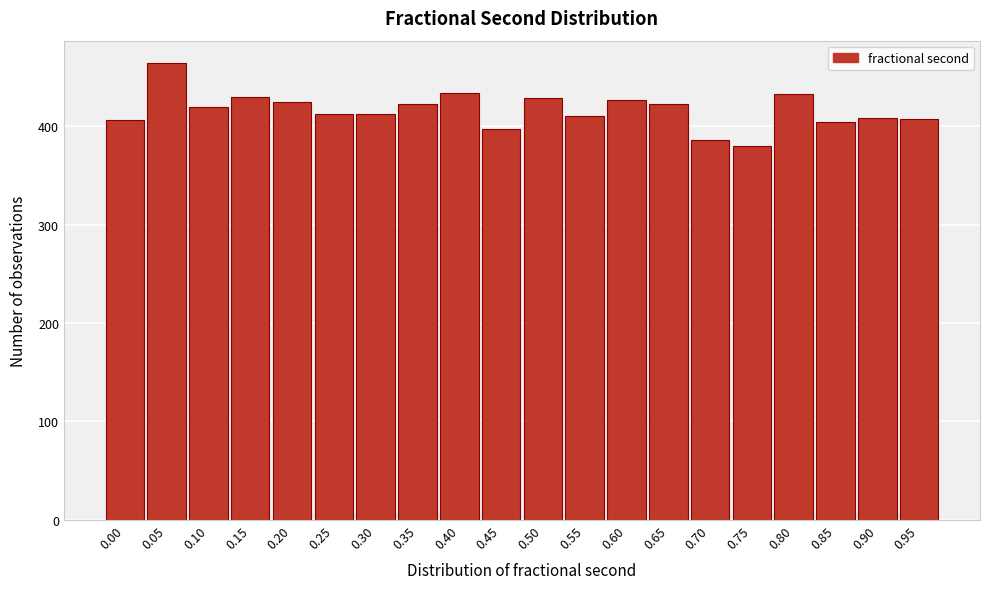

What is the maximum value shown in the chart?

464